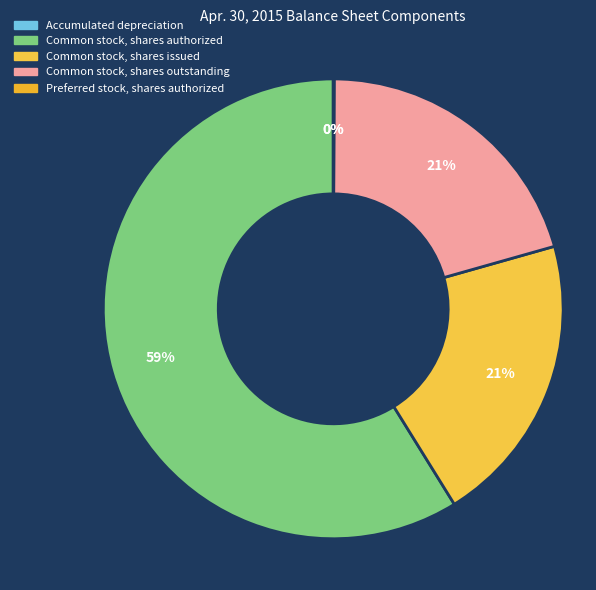

To the nearest percent, what is the difference between the largest and smallest slice percentages?

59%